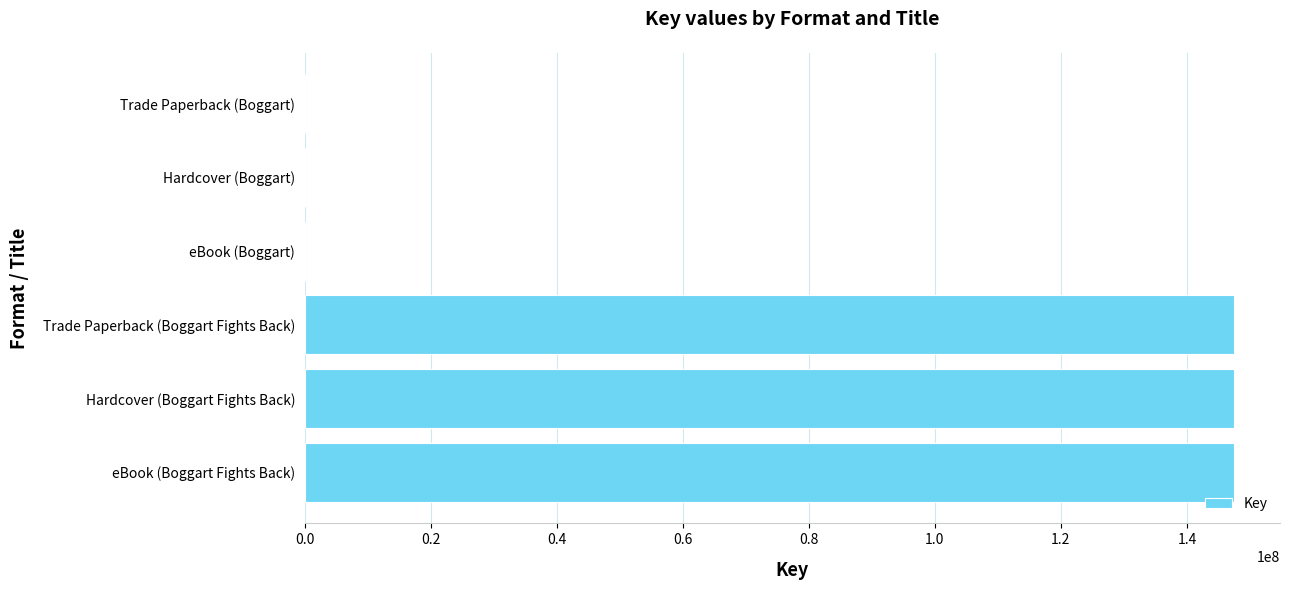

Count the number of categories in the chart.

6